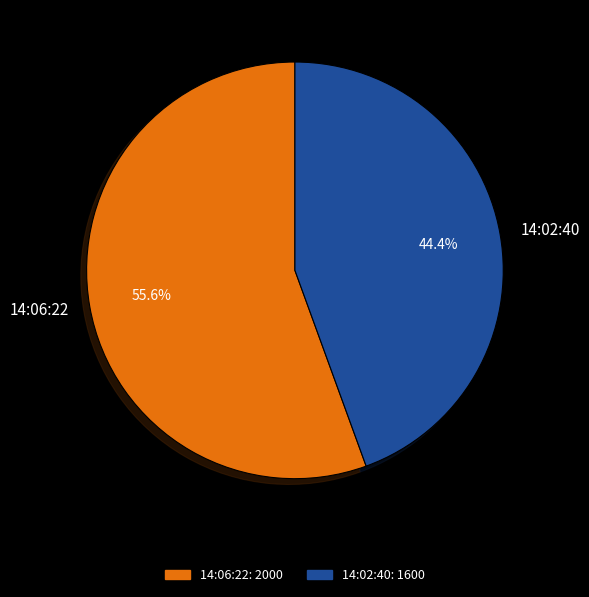

What percentage is the 14:02:40 slice, to the nearest percent?

44%